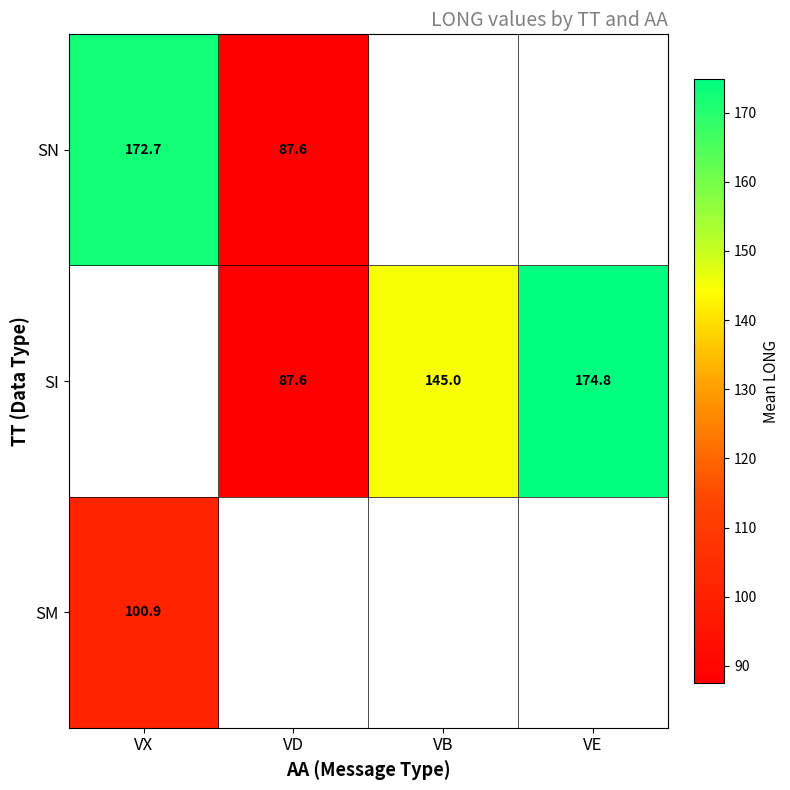

The value of SN at VX is 172.7. True or false?

True